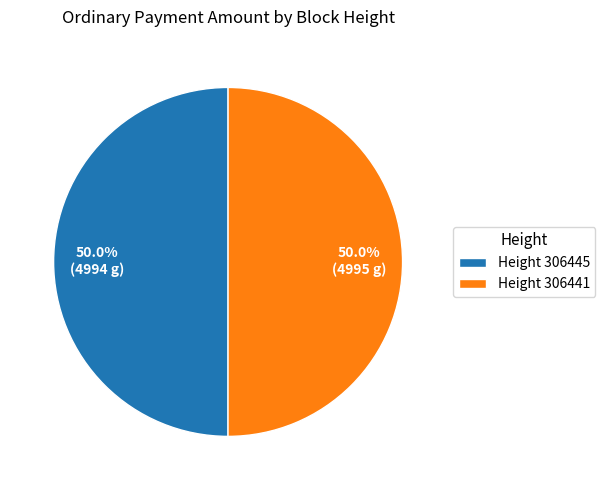

What is the ratio of the value at Height 306445 to the value at Height 306441?

1.0